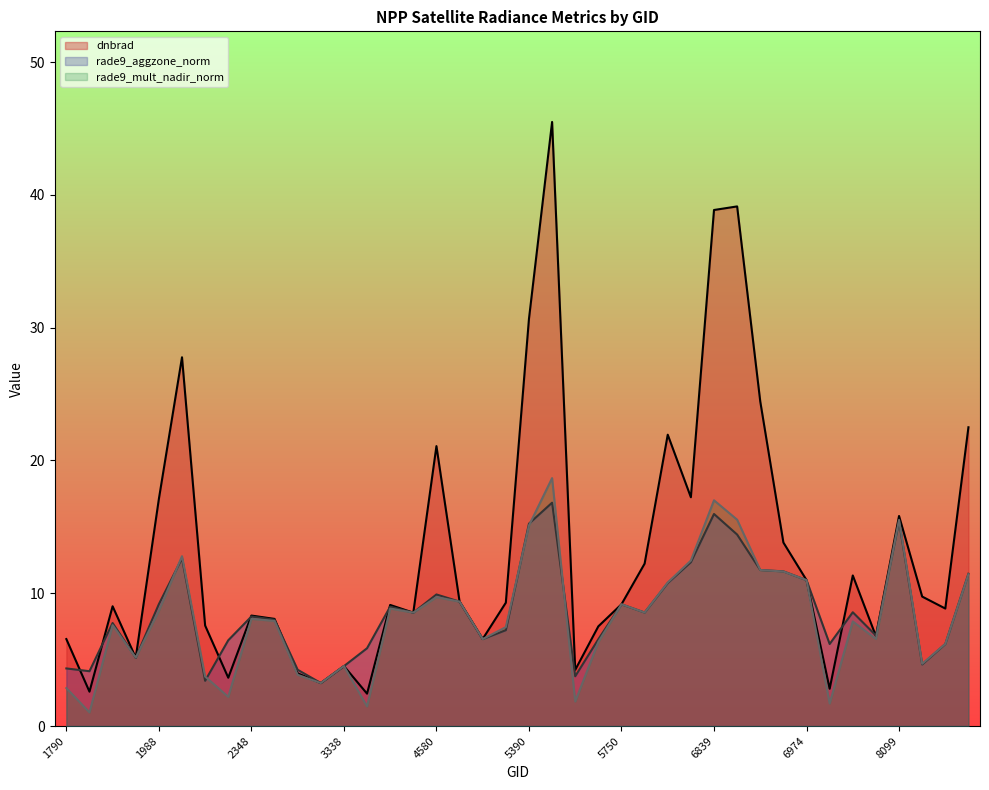

Where is the first local minimum for rade9_mult_nadir_norm?

1808